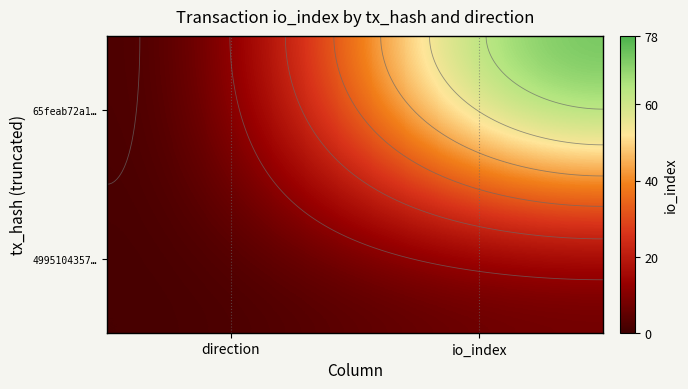

How many series are shown in this chart?

2